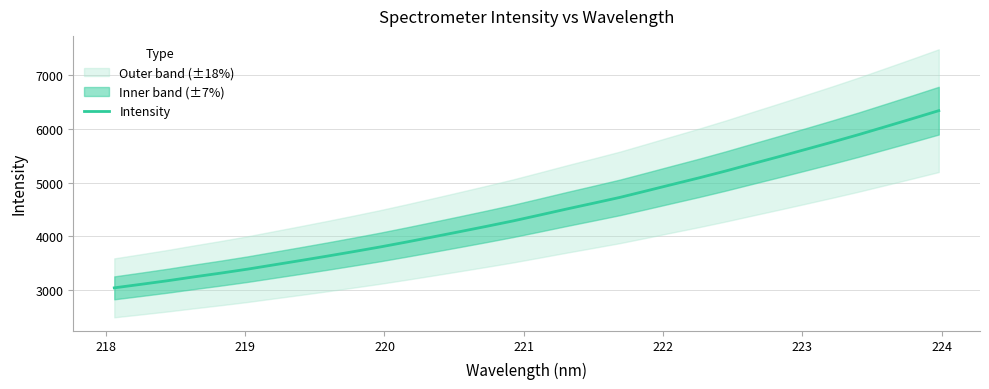

What is the highest value of the Intensity series?

6339.2